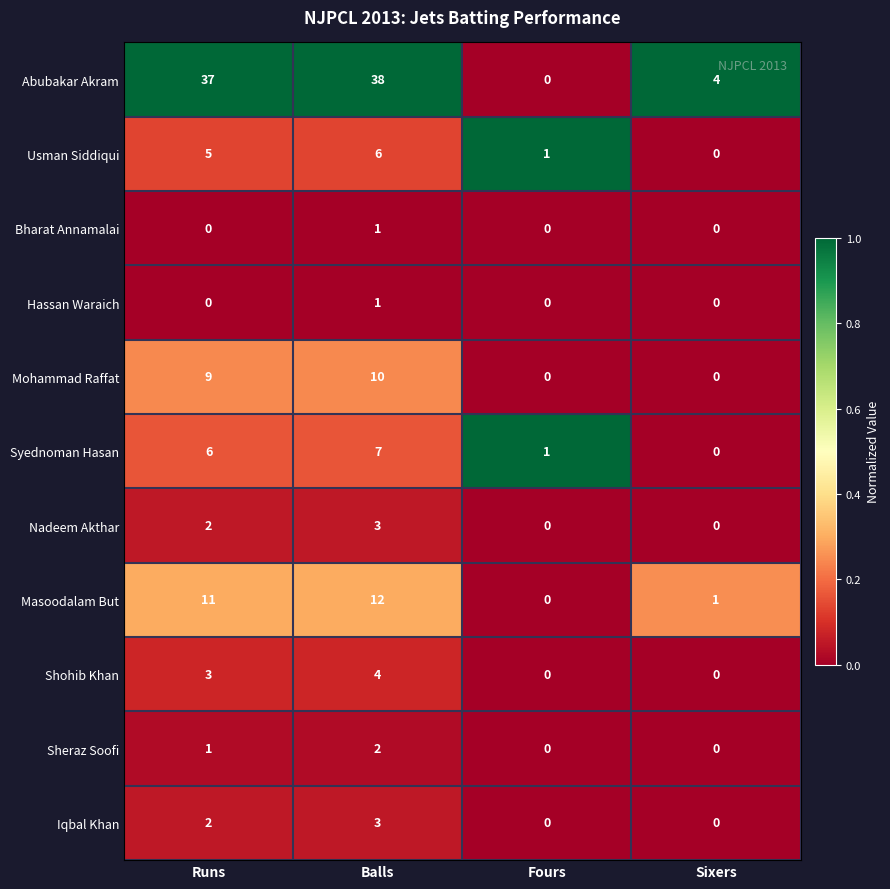

Between Balls and Fours, which series saw the biggest shift?

Abubakar Akram